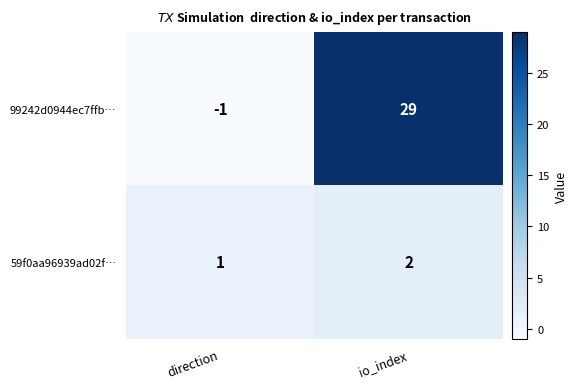

Reading left to right, what are all the values shown in this chart?

99242d0944ec7ffb…: -1	29
59f0aa96939ad02f…: 1	2